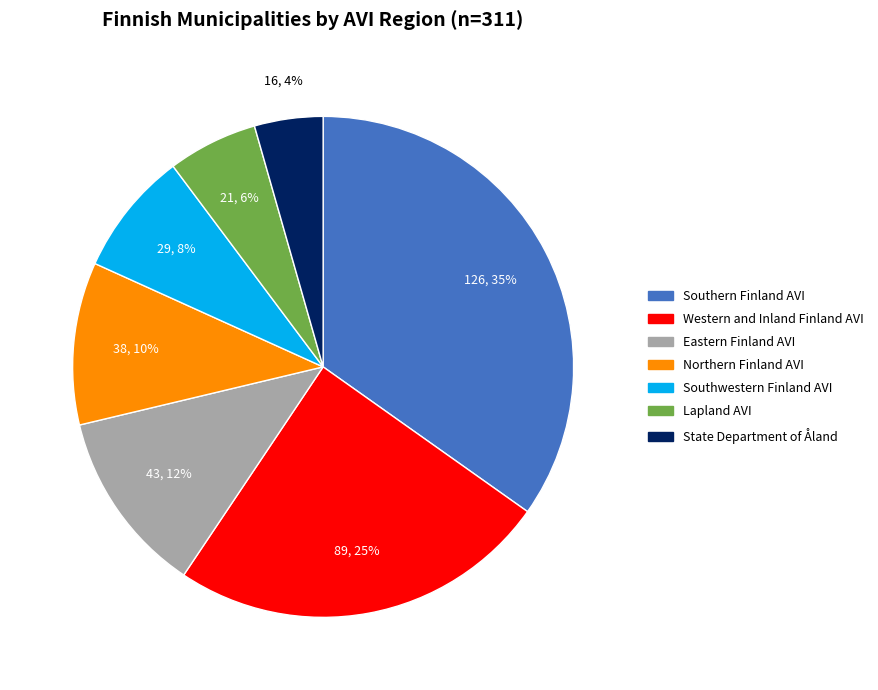

To the nearest percent, what portion does Western and Inland Finland AVI represent?

25%